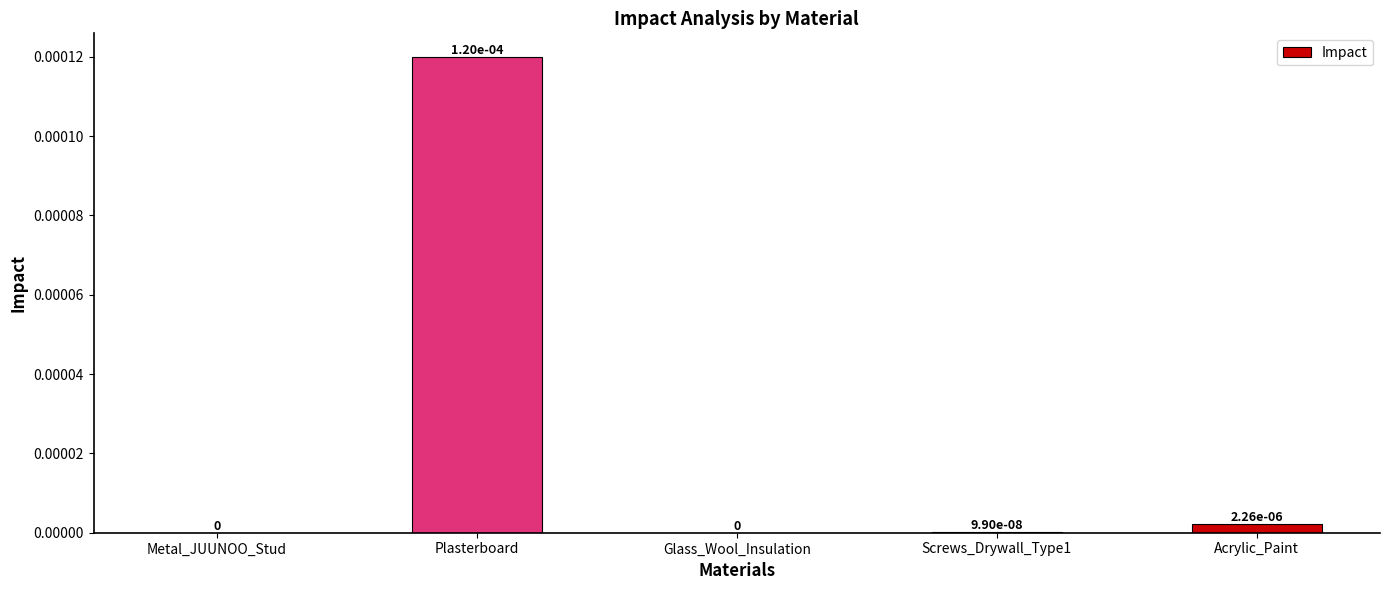

Is it true that the value at Metal_JUUNOO_Stud is 0.0?

True